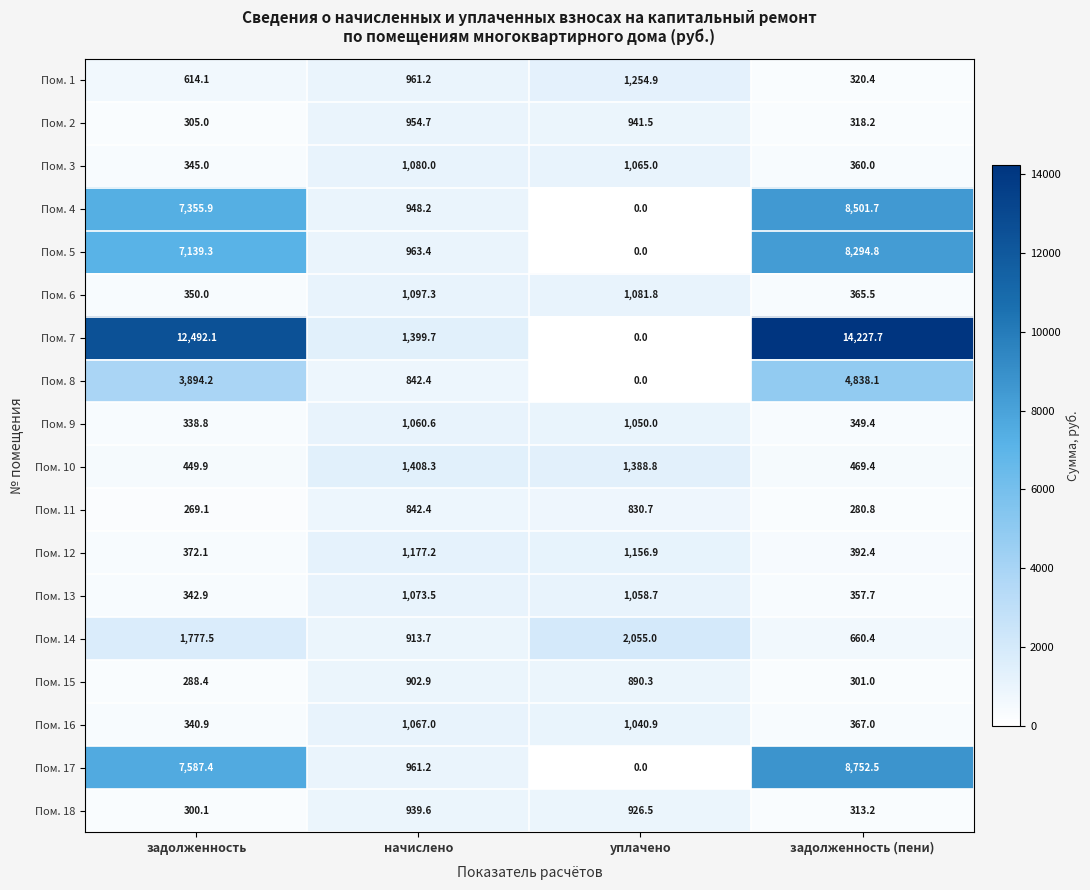

Between задолженность and начислено, which series saw the biggest shift?

Пом. 7